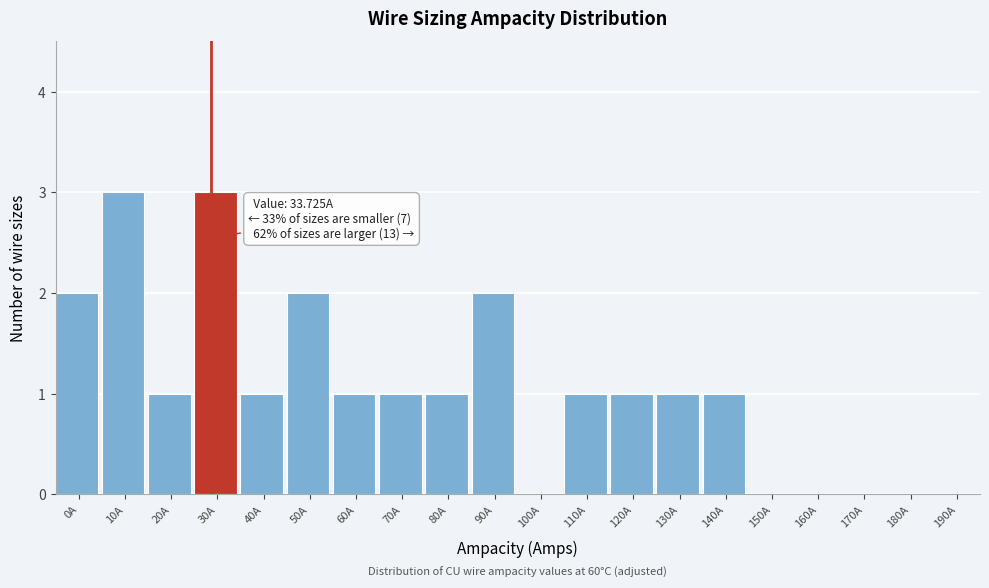

Reading right to left, list all the values displayed in this chart.

190A=0	180A=0	170A=0	160A=0	150A=0	140A=1	130A=1	120A=1	110A=1	100A=0	90A=2	80A=1	70A=1	60A=1	50A=2	40A=1	30A=3	20A=1	10A=3	0A=2